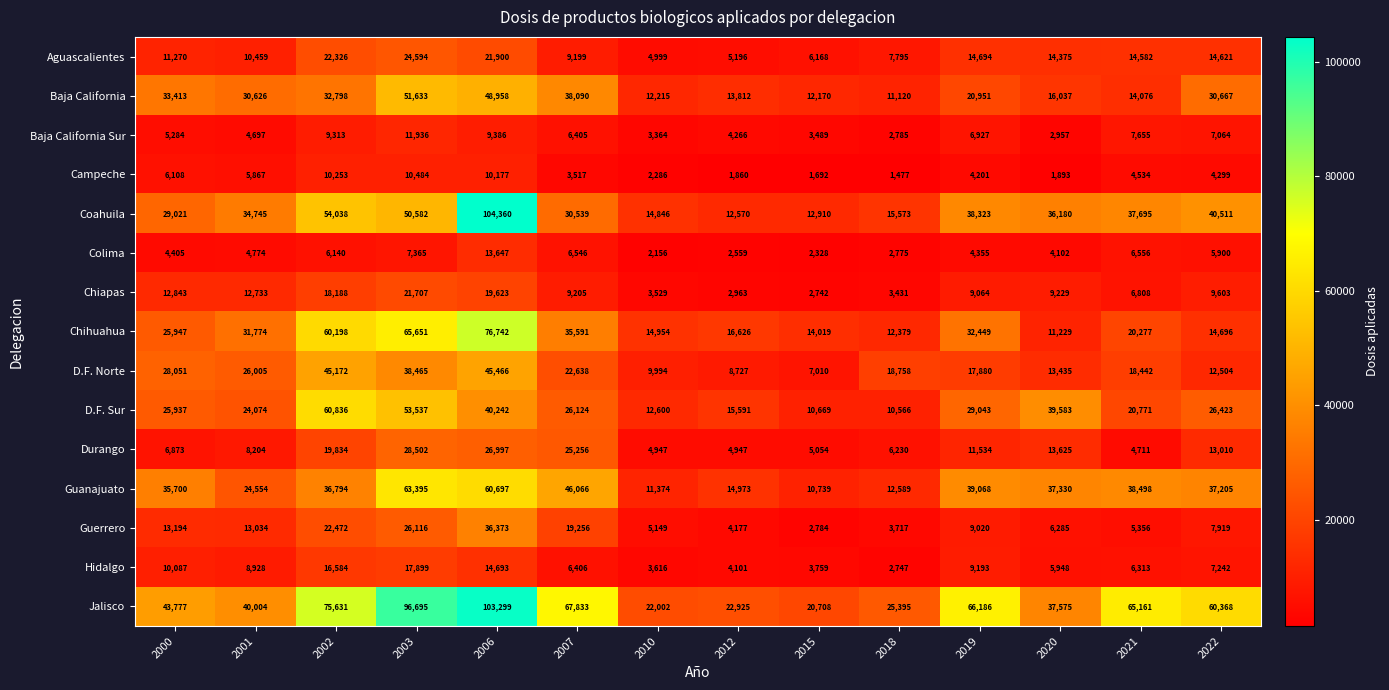

What is the total value across all series at 2022?

292032